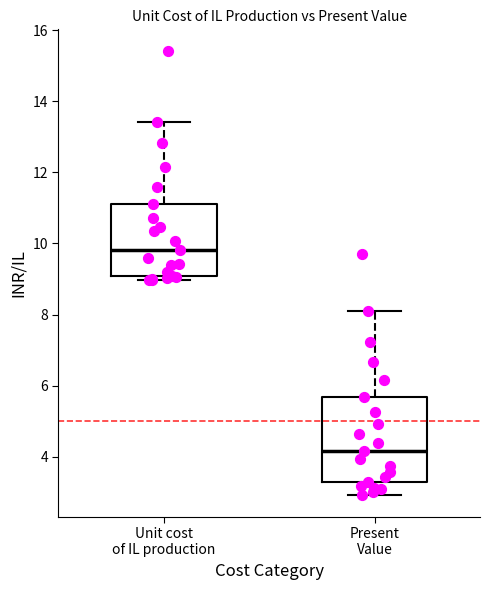

Which box has the highest median line?

Unit cost of IL production